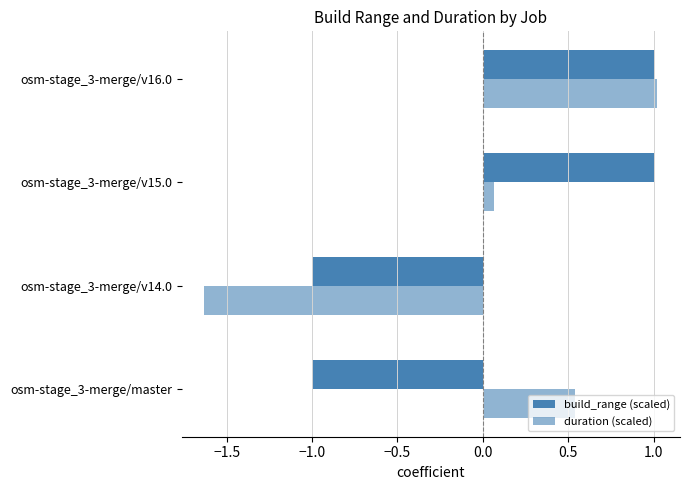

How many data points in build_range (scaled) are less than 1?

2